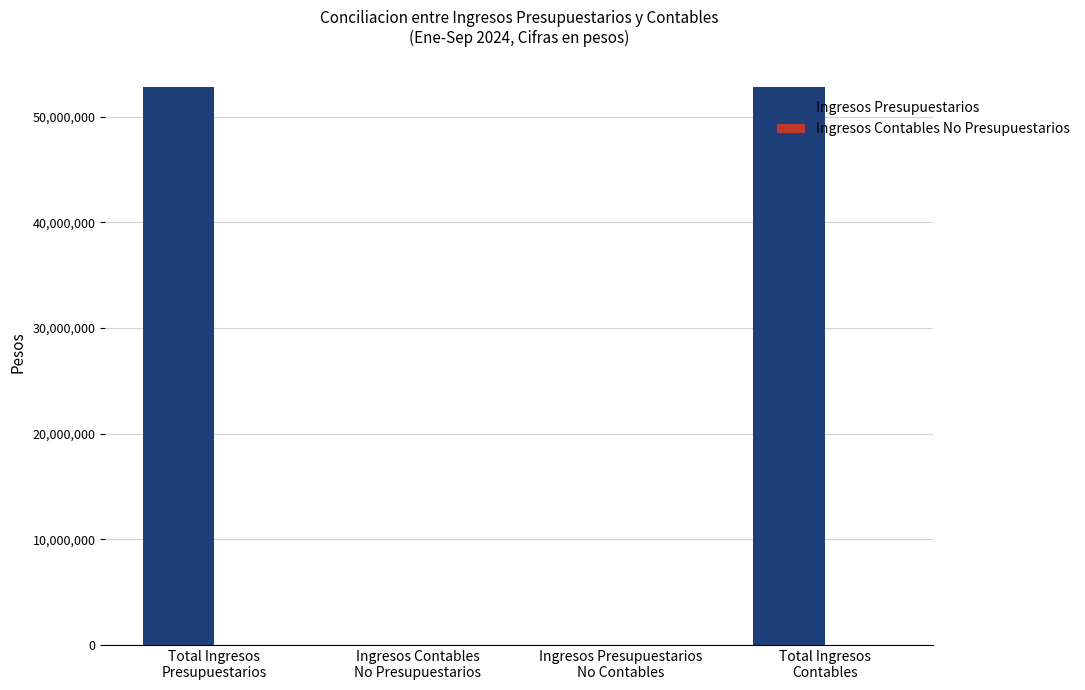

How many data points are above 52757197?

2